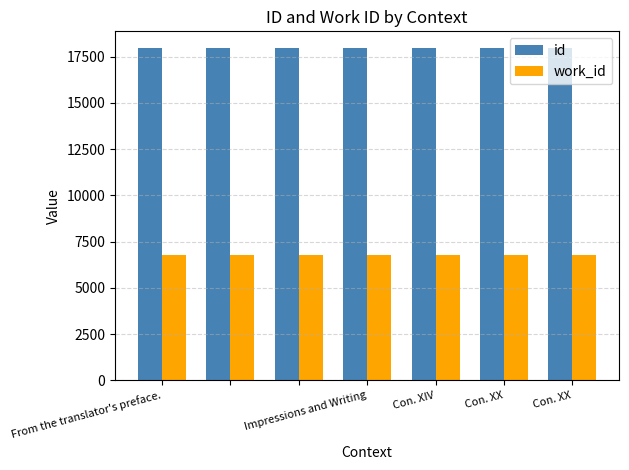

At how many categories does at least one series exceed 9061?

7